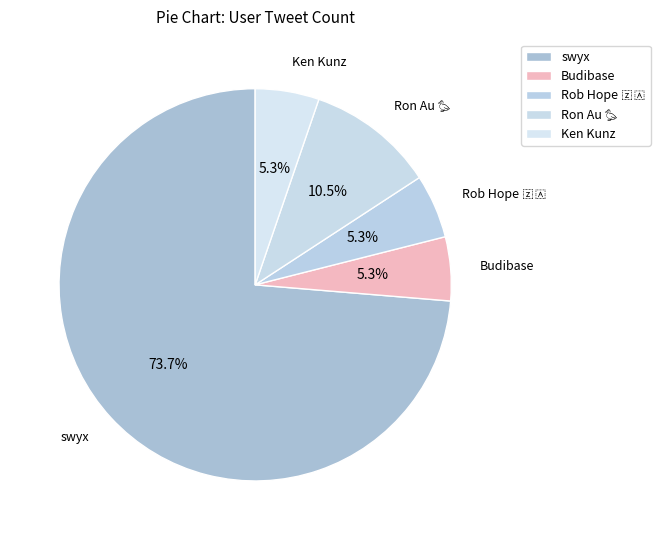

Rank the categories by value from highest to lowest.

swyx, Ron Au 🦆, Budibase, Rob Hope 🇿🇦, Ken Kunz